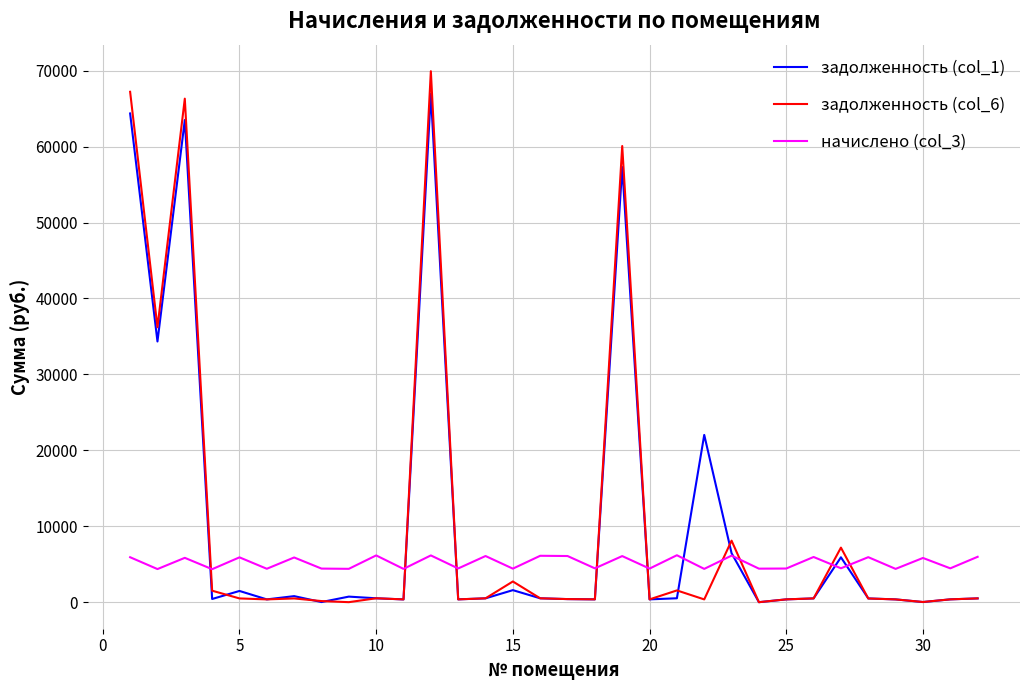

What is the maximum value for задолженность (col_1)?

66958.5